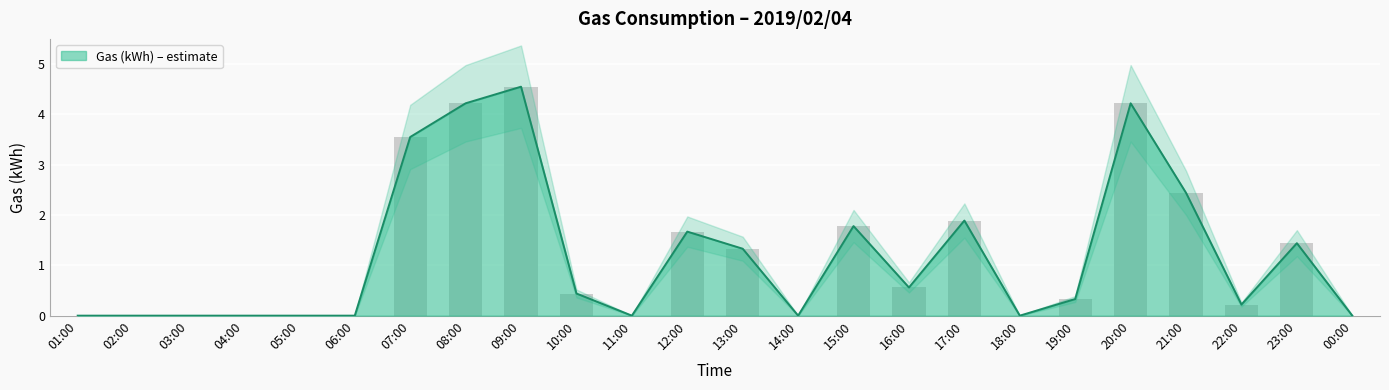

Are the bars horizontal?

No